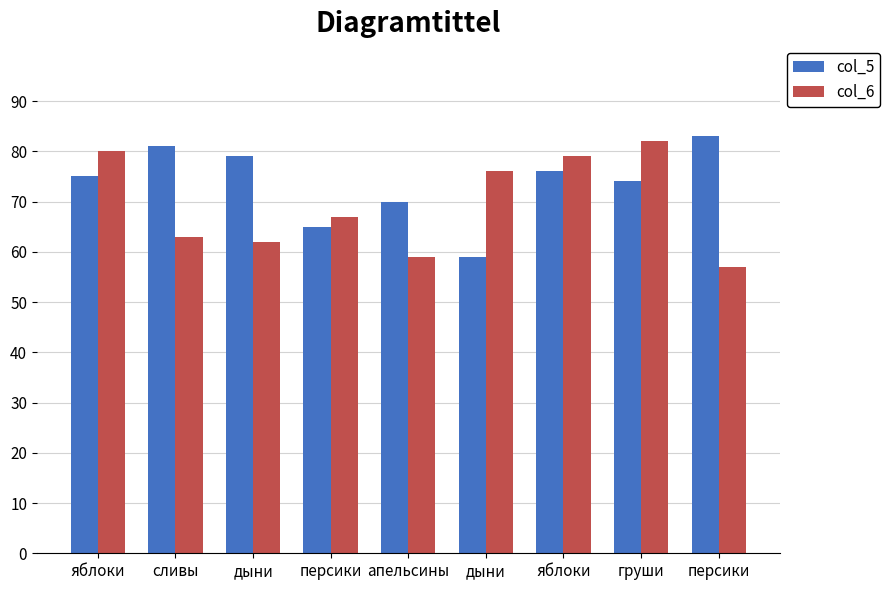

Where is col_6 nearest to the value 69?

персики